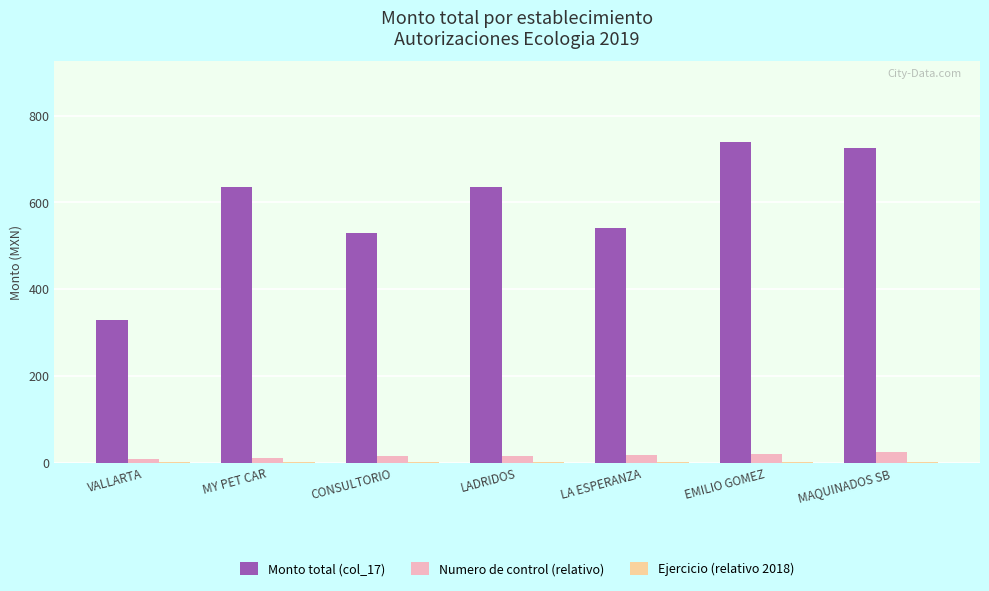

Which series has the largest total across all categories?

Monto total (col_17)